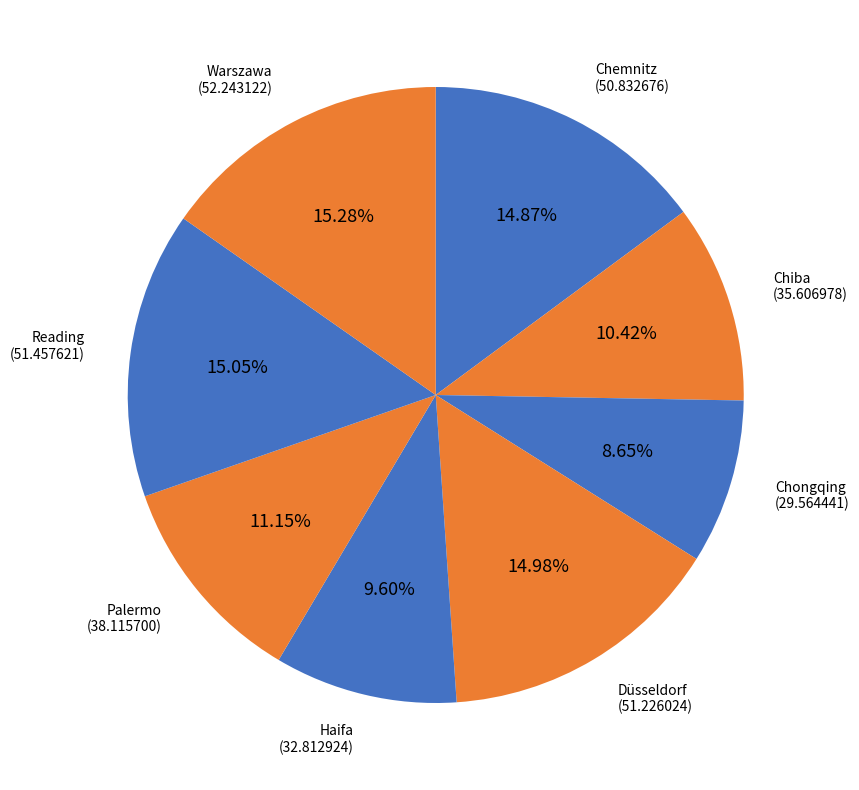

Which category has the smallest portion of the pie?

Chongqing